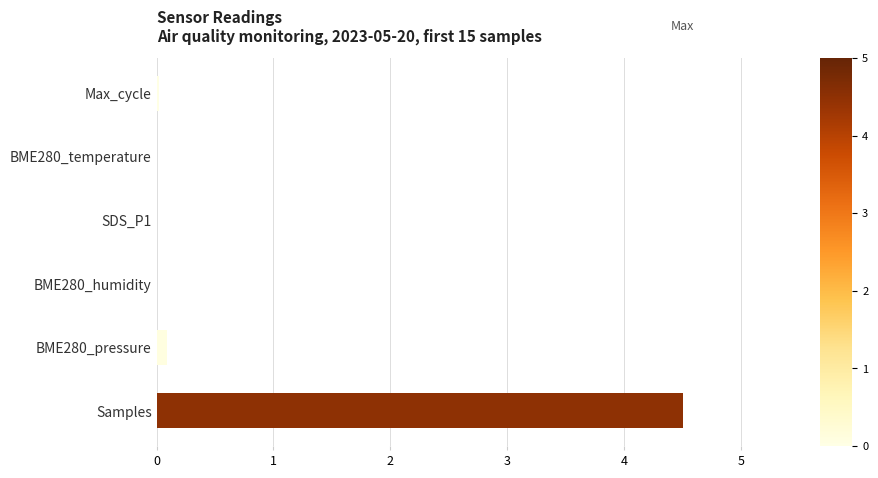

Is it true that the value at Max_cycle is 0.0?

True